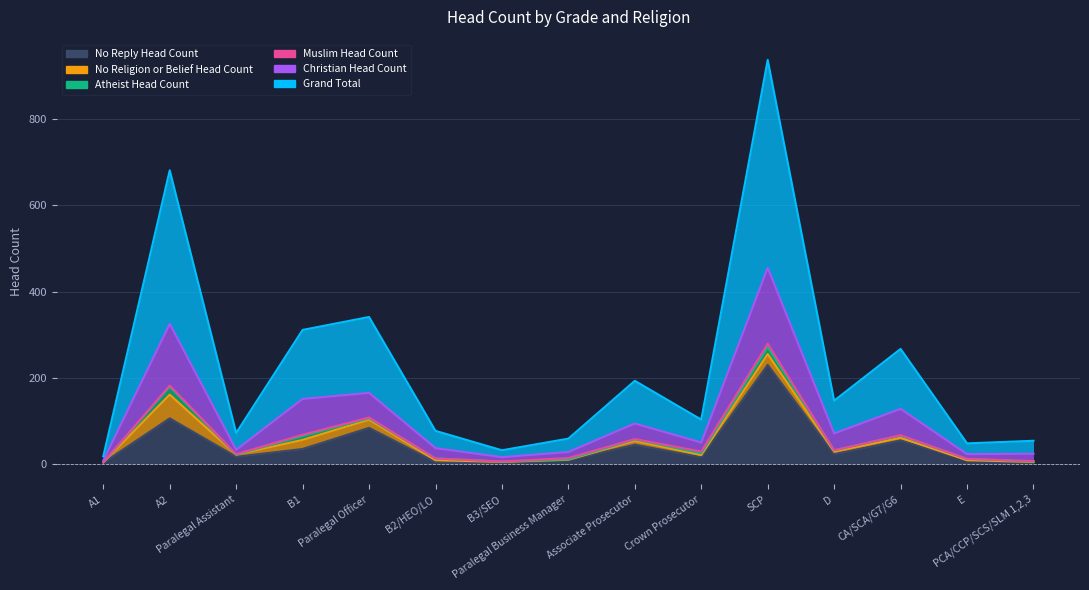

How many data points in Grand Total are less than 103?

7